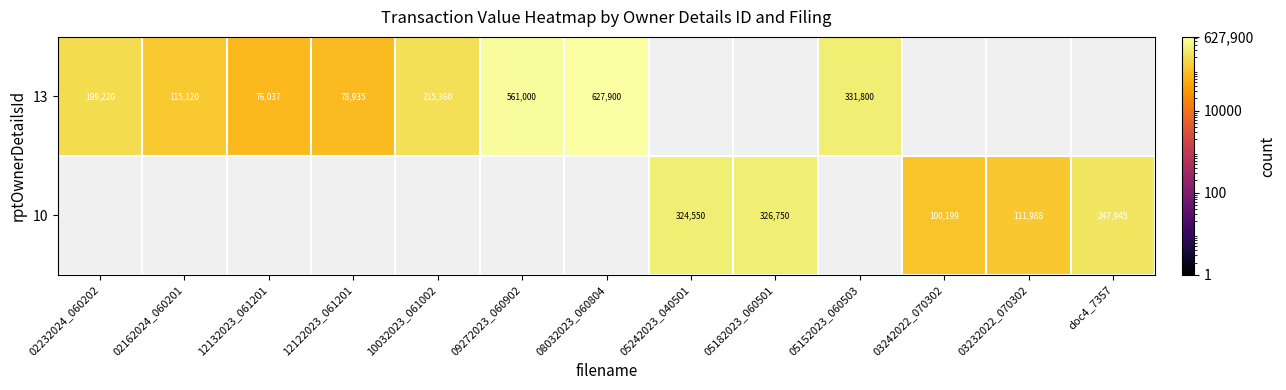

The 13 series shows 134071 at 05152023_060503. True or false?

False